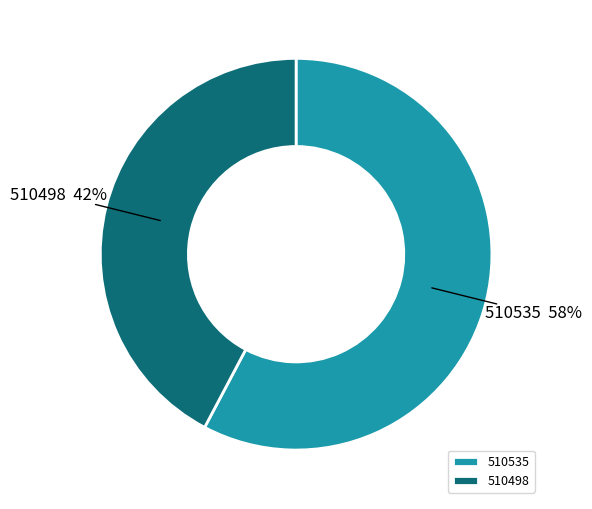

Do 510535 and 510498 together represent more than half of the pie?

Yes